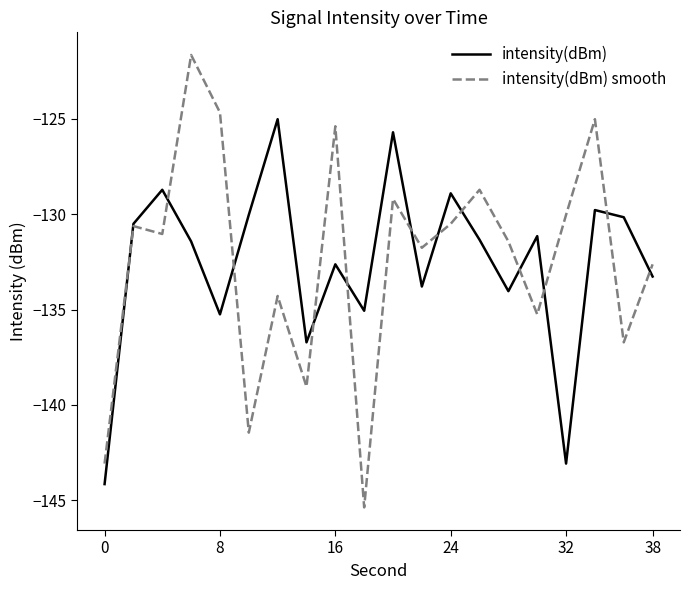

What is the lowest value of the intensity(dBm) series?

-144.2